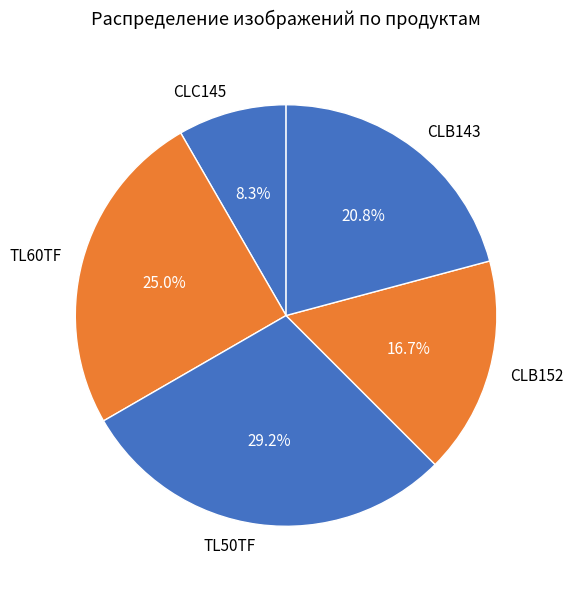

Rank the categories by value from highest to lowest.

TL50TF, TL60TF, CLB143, CLB152, CLC145